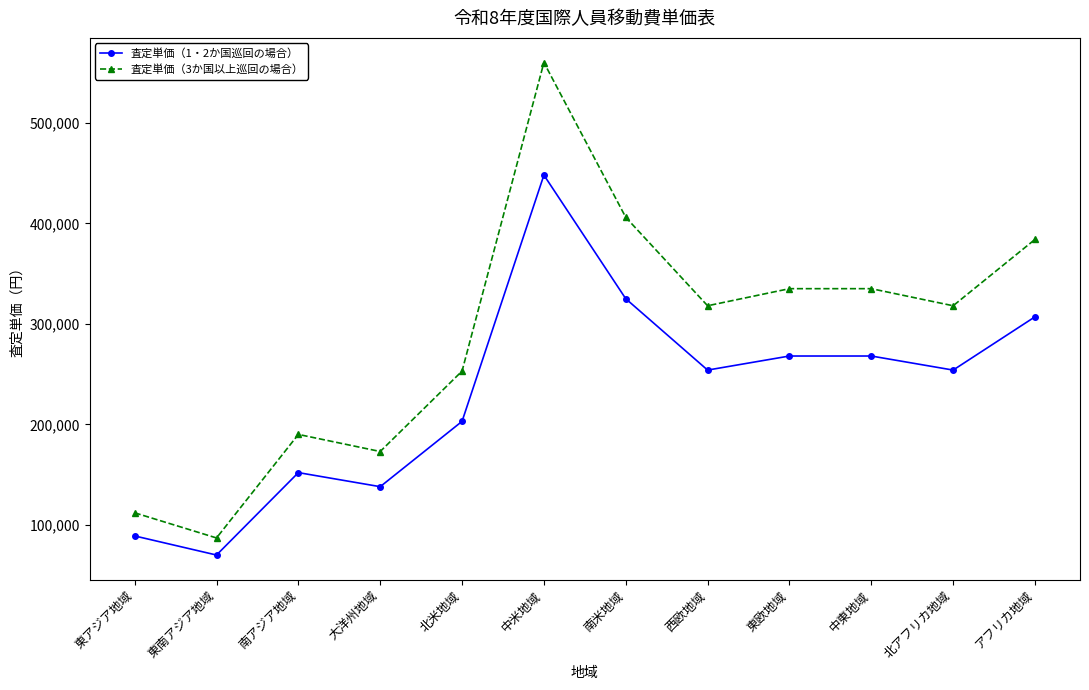

True or false: 査定単価（3か国以上巡回の場合） and 査定単価（1・2か国巡回の場合） intersect in this chart.

False